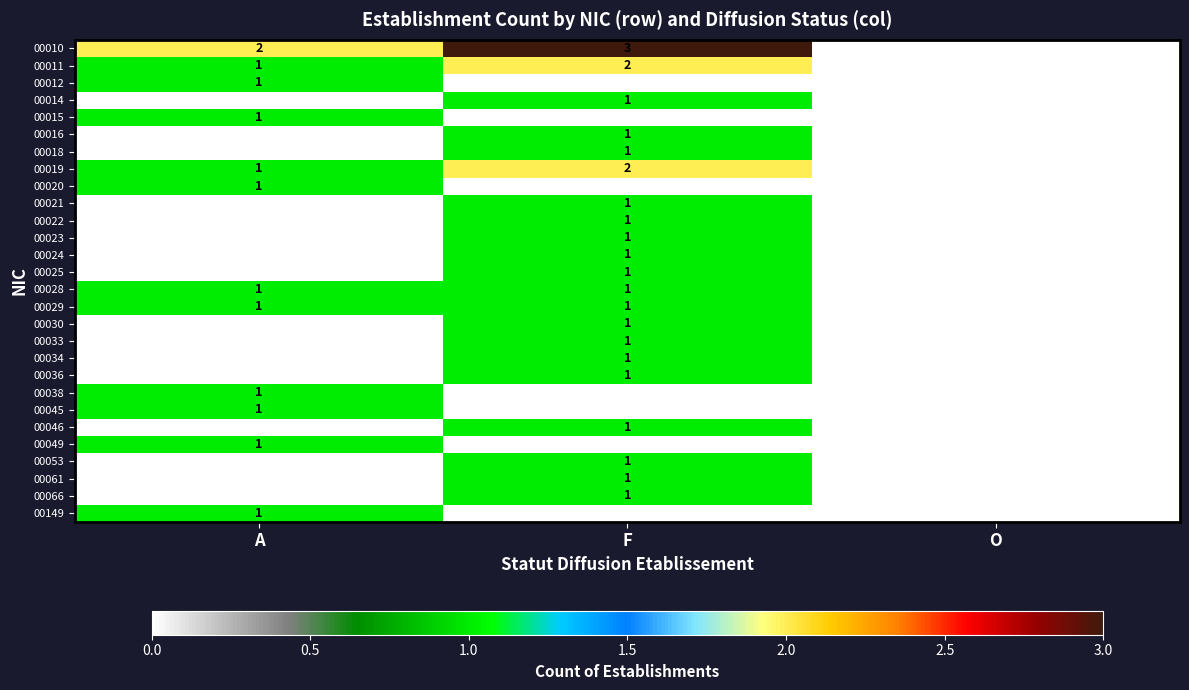

The value of 00010 at F is 3. True or false?

True